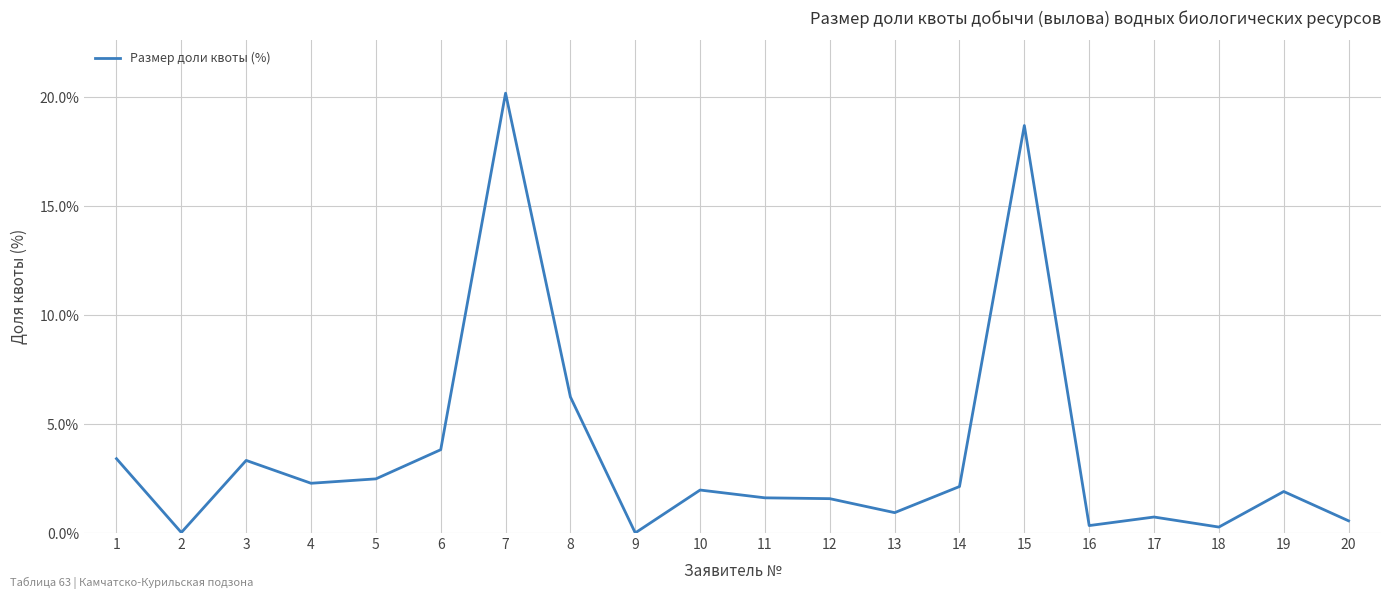

At which label is the value closest to 10?

8